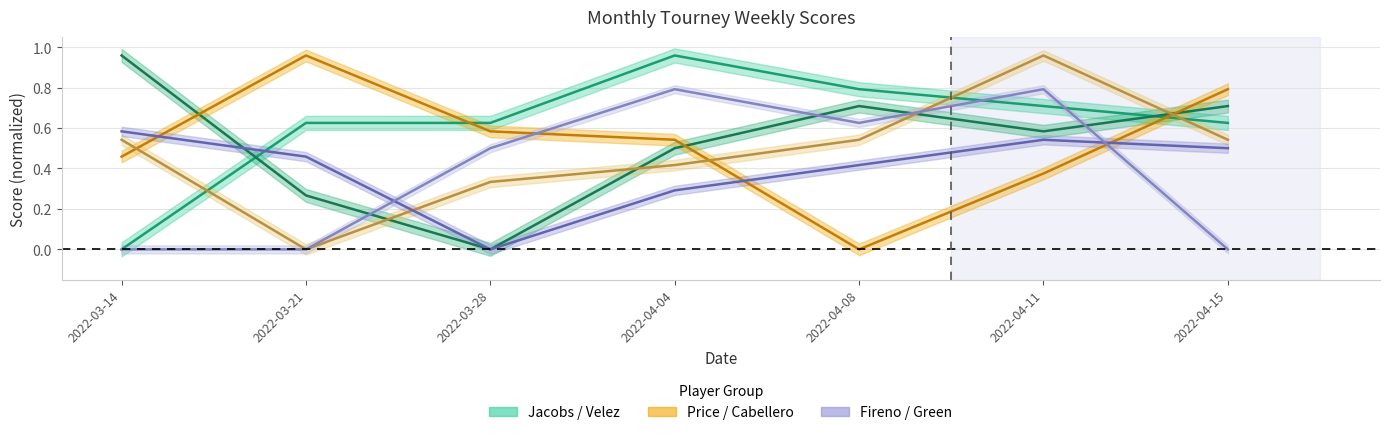

Which has a higher value, 2022-04-04 or 2022-03-14?

2022-04-04